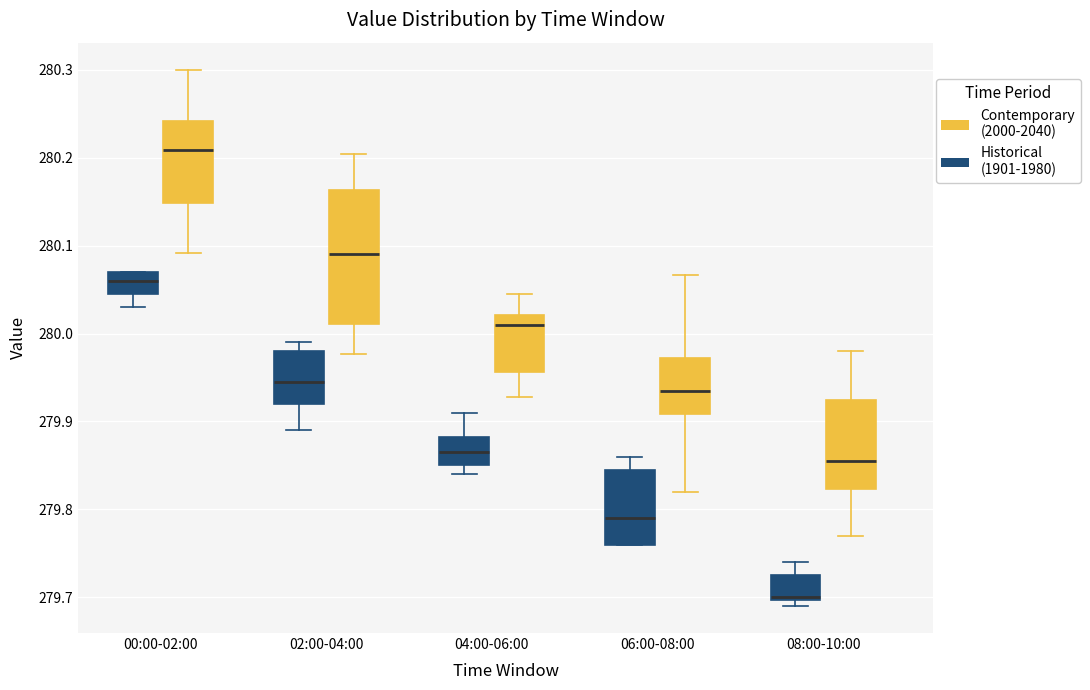

Which box is the tallest, from its lower edge to its upper edge?

02:00-04:00 (Contemporary (2000-2040))